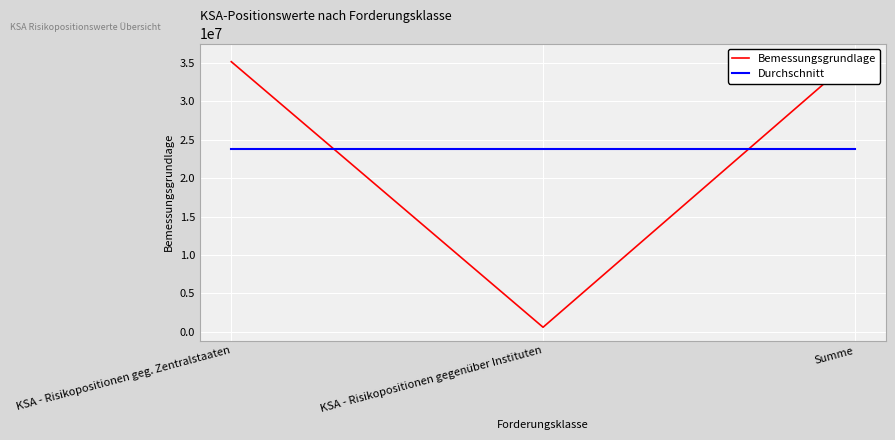

What are all the series names shown in the legend?

Bemessungsgrundlage, Durchschnitt